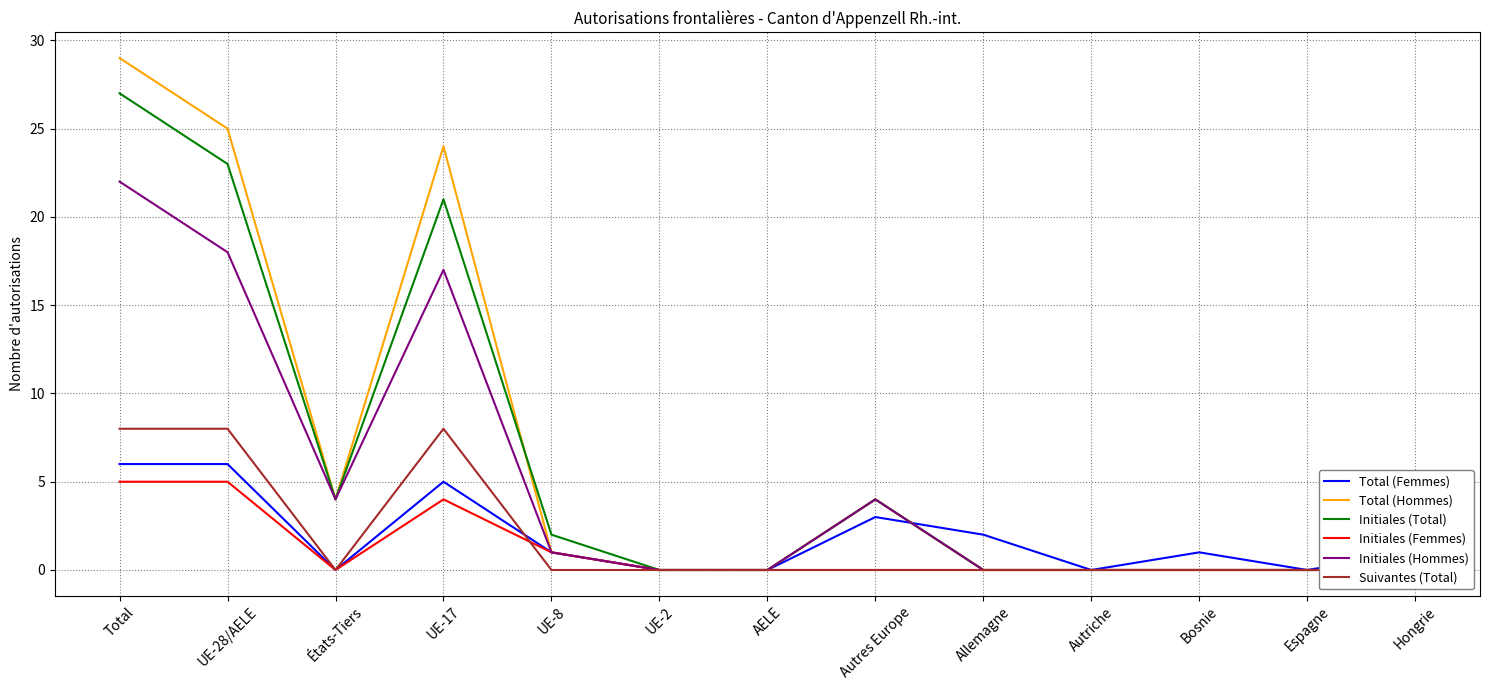

Reading left to right, what are all the values shown in this chart?

Total (Femmes): 6	6	0	5	1	0	0	3	2	0	1	0	1
Total (Hommes): 29	25	4	24	1	0	0	4	0	0	0	0	0
Initiales (Total): 27	23	4	21	2	0	0	4	0	0	0	0	0
Initiales (Femmes): 5	5	0	4	1	0	0	0	0	0	0	0	0
Initiales (Hommes): 22	18	4	17	1	0	0	4	0	0	0	0	0
Suivantes (Total): 8	8	0	8	0	0	0	0	0	0	0	0	0